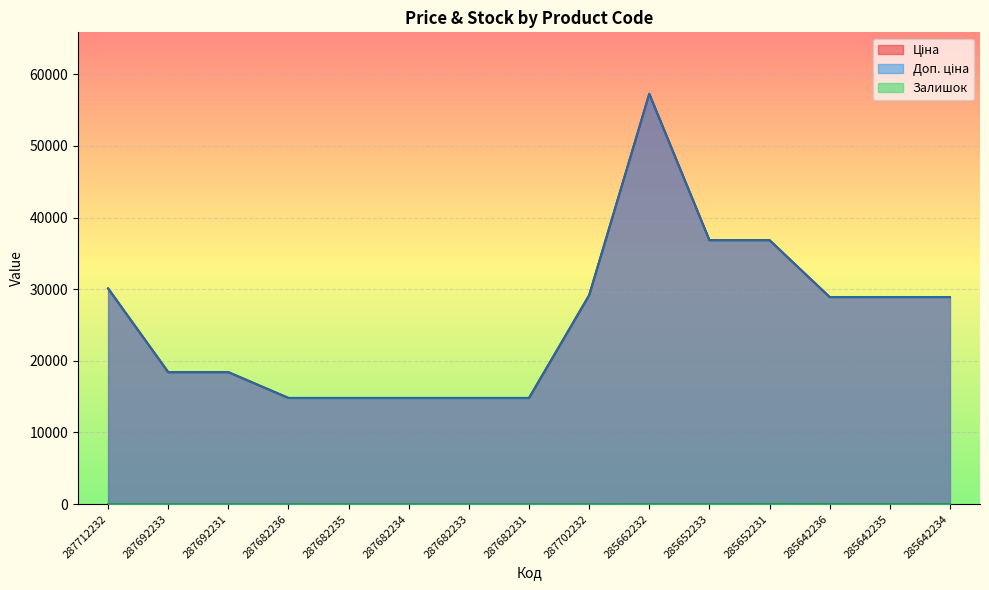

Does the chart display data point markers on the line(s)?

No